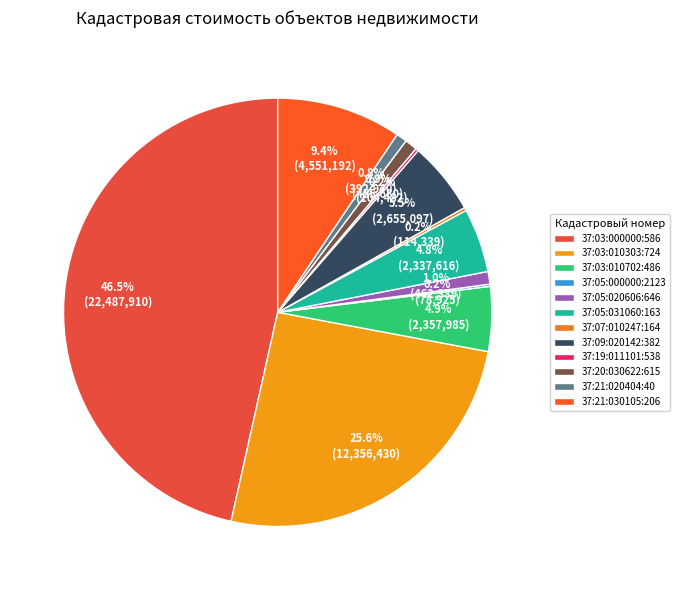

How many segments does this pie chart have?

12